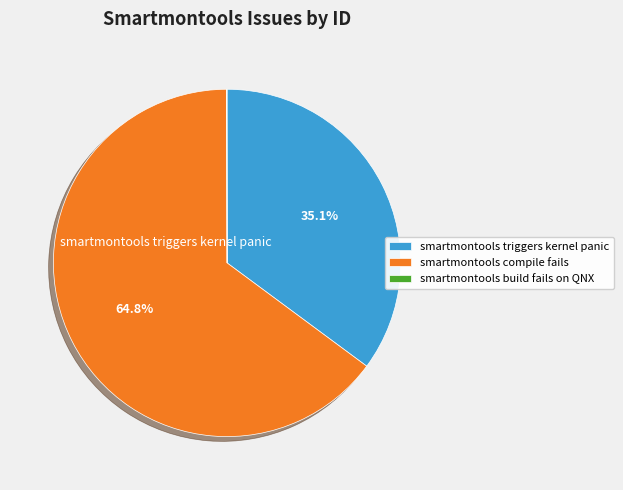

What is the smallest slice in the pie chart?

smartmontools build fails on QNX